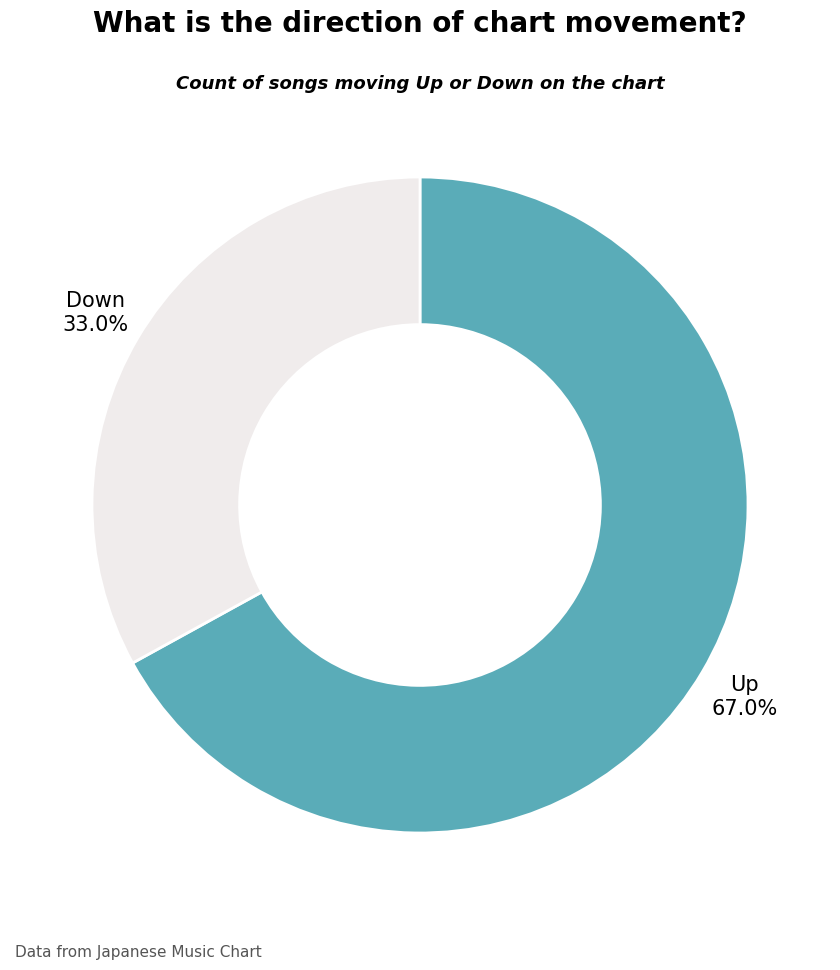

How many slices are in this pie chart?

2